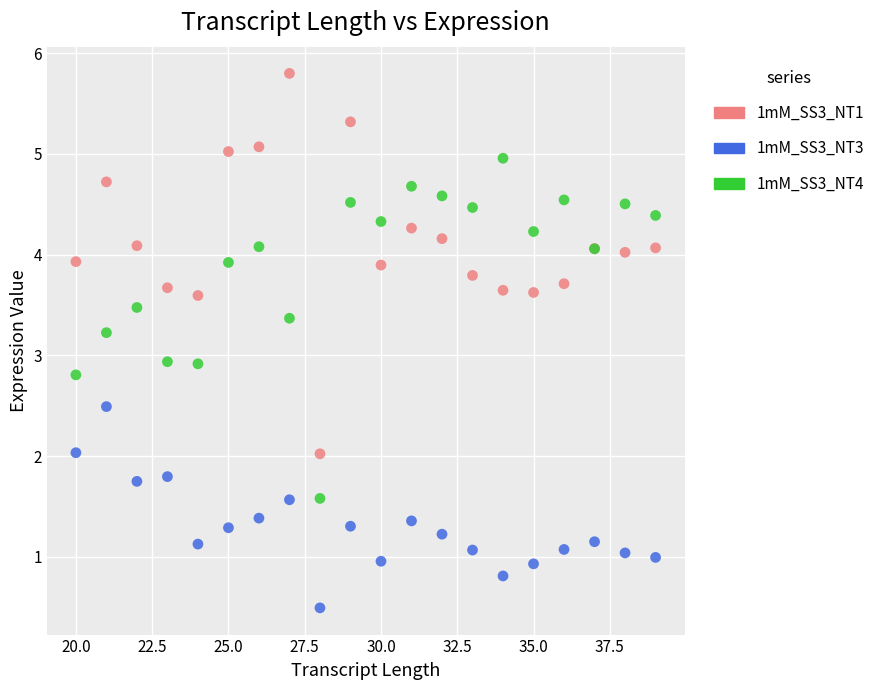

Which series contains the highest Y value?

1mM_SS3_NT1